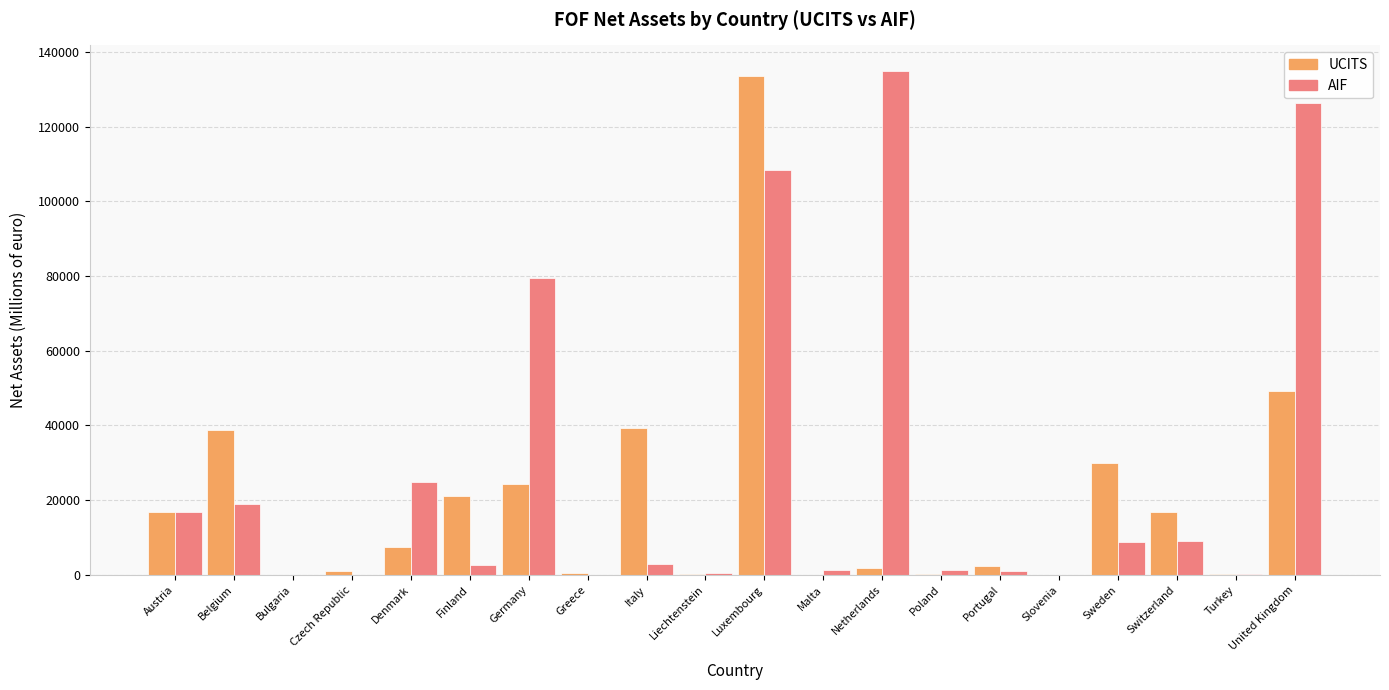

Read the UCITS value at Denmark.

7550.6